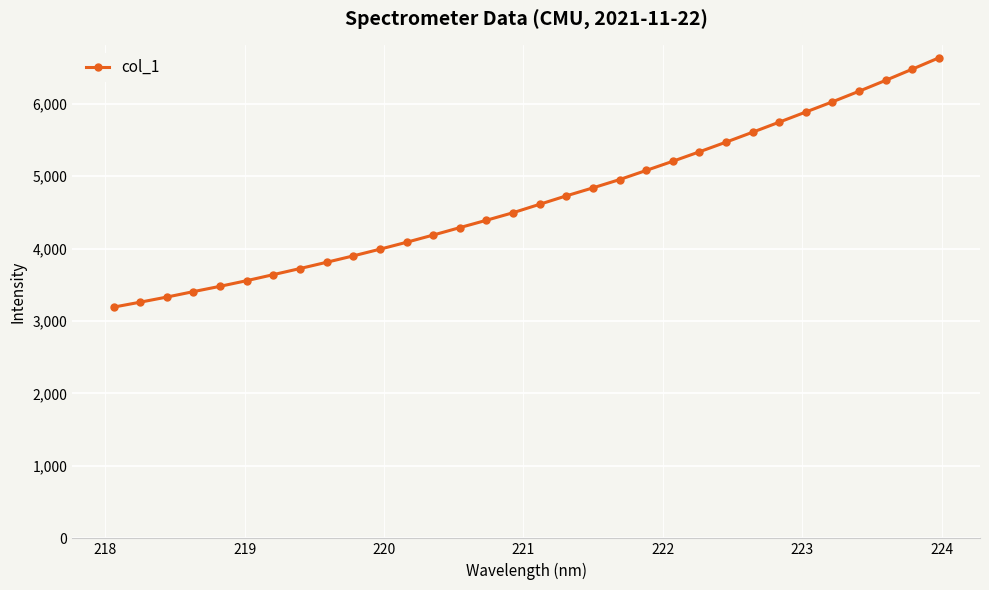

True or false: the data has more than 0 interior local peaks.

False